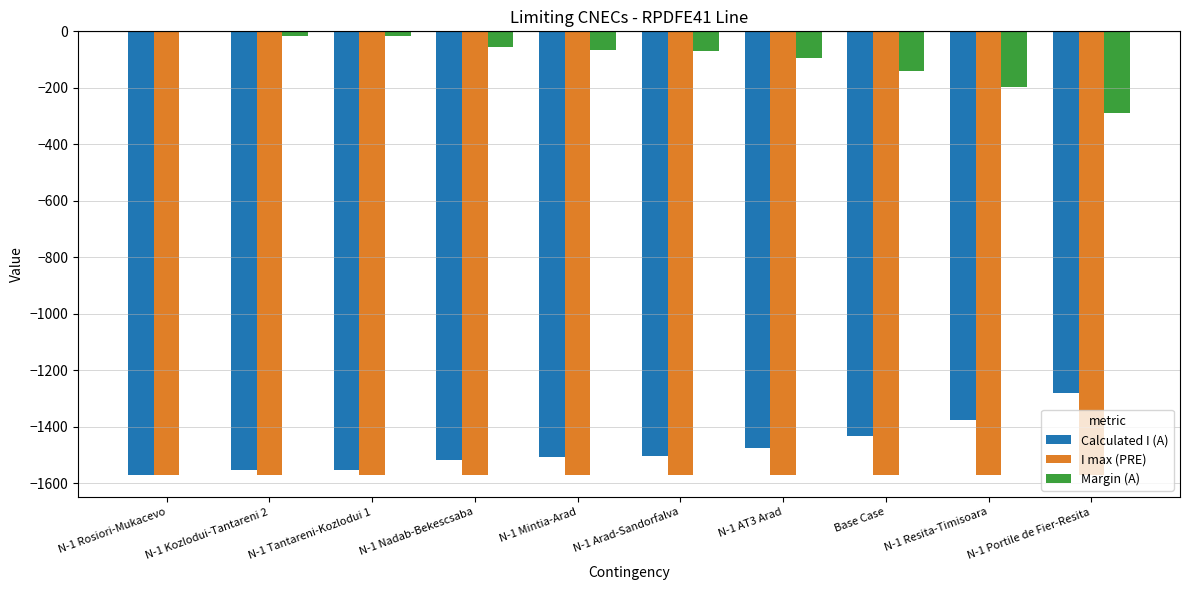

Are the bars horizontal?

No